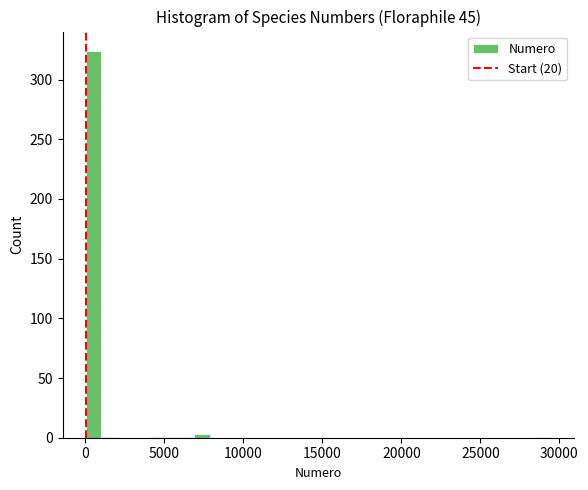

Read against the x-axis, roughly where is the centre of the tallest bar?

500